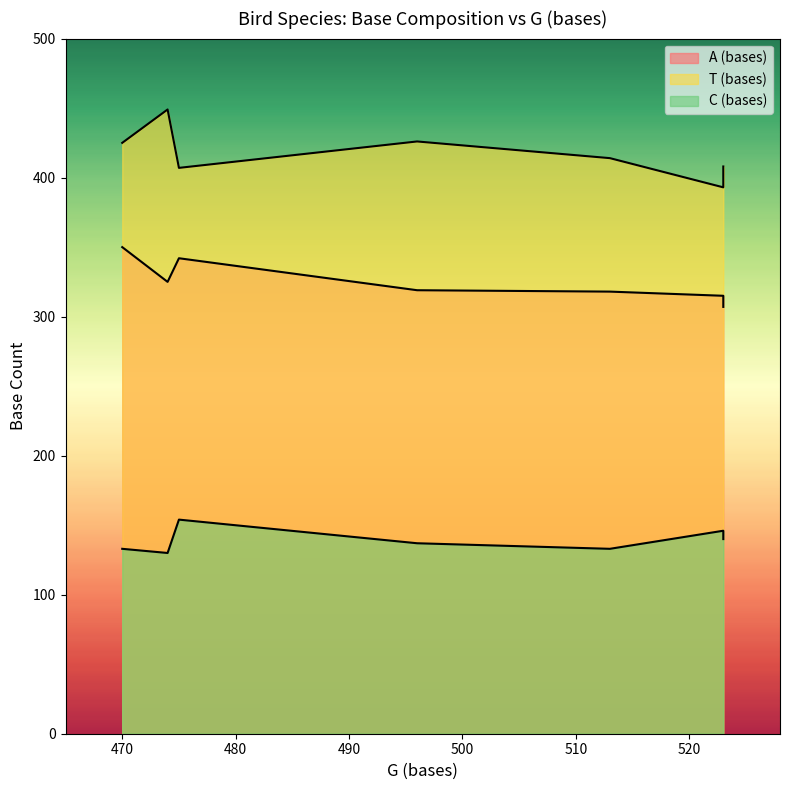

Reading right to left, list all the values displayed in this chart.

A (bases): Pandion haliaetus=325	Cathartes aura=342	Buteo buteo=318	Aquila chrysaetos=307	Aegypius monachus=315	Accipiter nisus=350	Accipiter gentilis=319
T (bases): Pandion haliaetus=449	Cathartes aura=407	Buteo buteo=414	Aquila chrysaetos=408	Aegypius monachus=393	Accipiter nisus=425	Accipiter gentilis=426
C (bases): Pandion haliaetus=130	Cathartes aura=154	Buteo buteo=133	Aquila chrysaetos=140	Aegypius monachus=146	Accipiter nisus=133	Accipiter gentilis=137